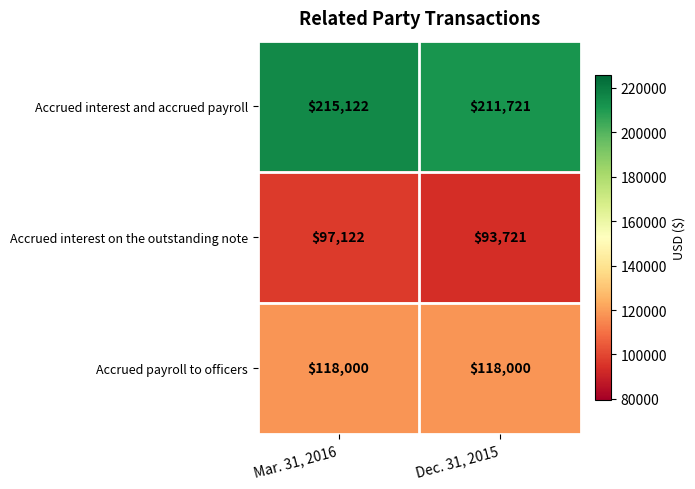

Reading left to right, what are all the values shown in this chart?

Accrued interest and accrued payroll: Mar. 31, 2016=215122	Dec. 31, 2015=211721
Accrued interest on the outstanding note: Mar. 31, 2016=97122	Dec. 31, 2015=93721
Accrued payroll to officers: Mar. 31, 2016=118000	Dec. 31, 2015=118000